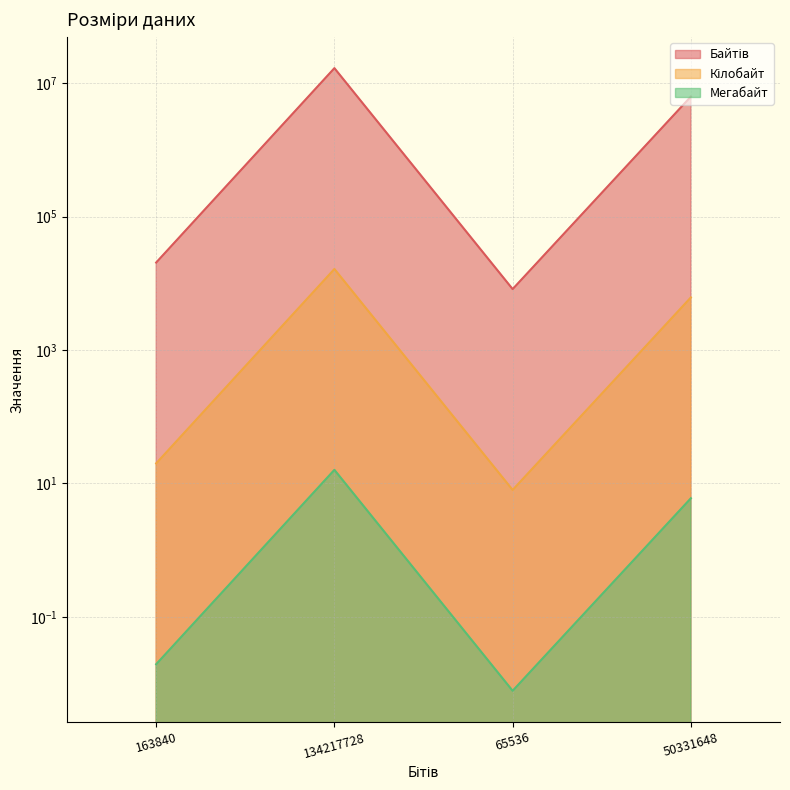

List the series in order of their peak value, lowest first.

Мегабайт, Кілобайт, Байтів